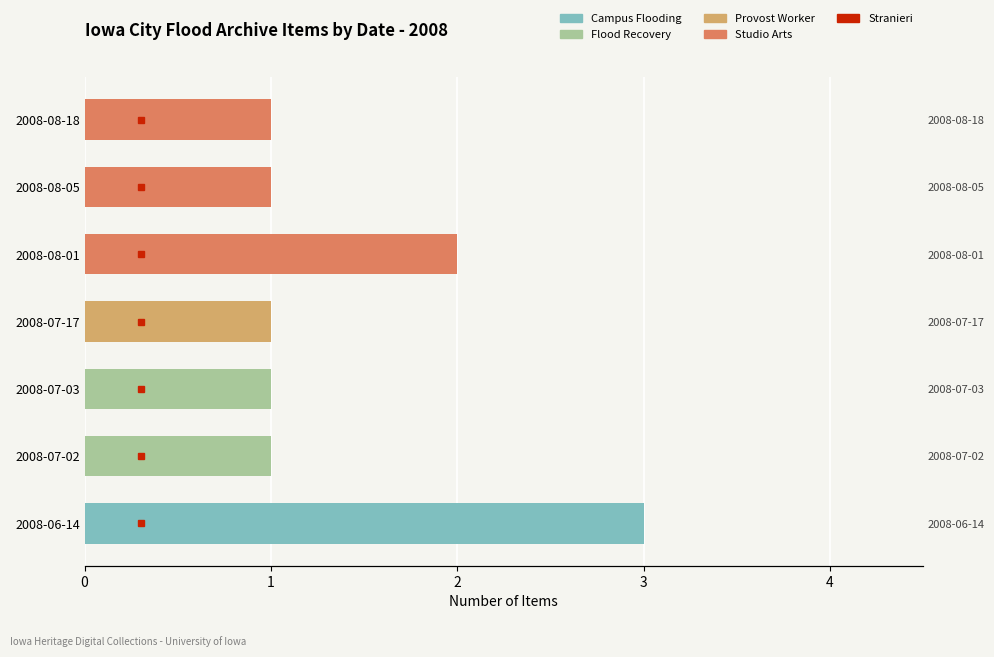

What is the sum of all Flood Recovery values?

2